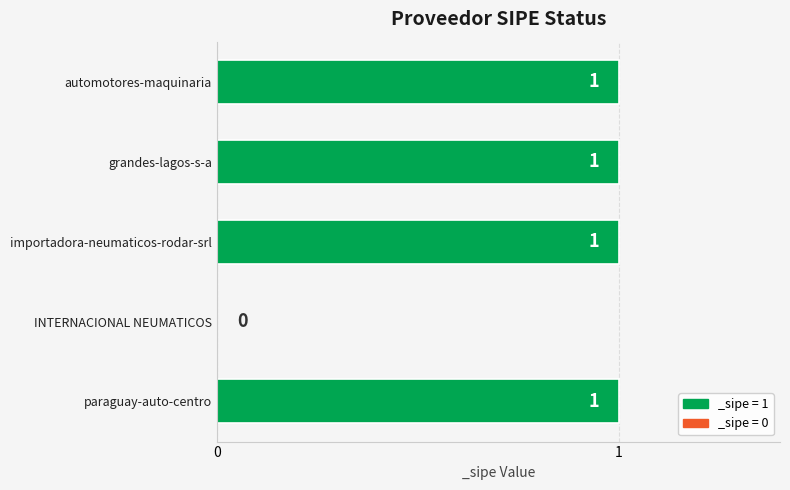

Count the values in the range 1 to 2.

4